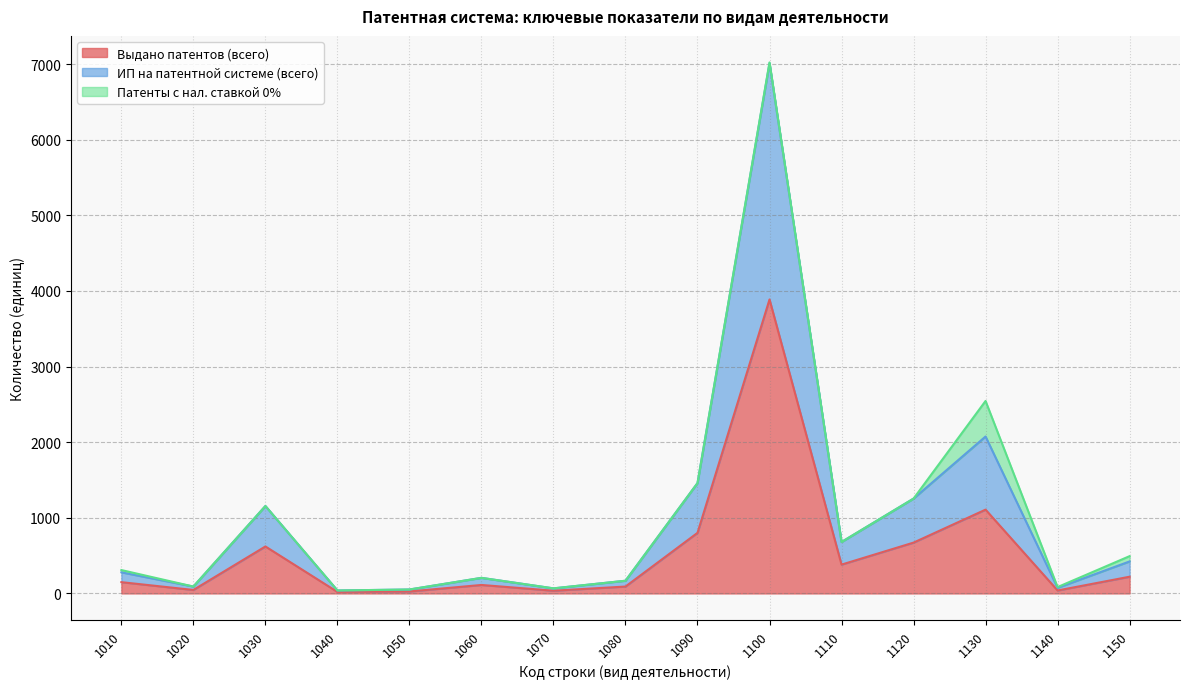

What is the maximum value for Количество выданных патентов (всего)?

3887